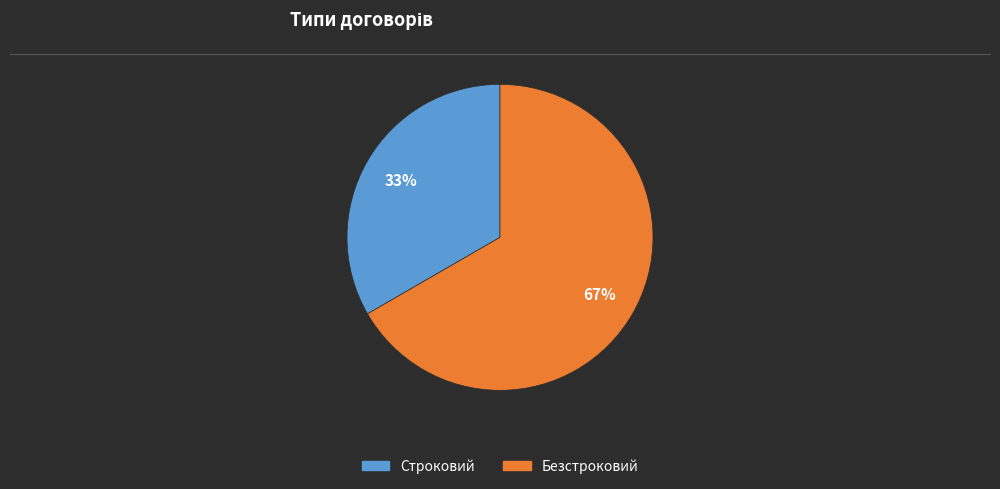

Does Безстроковий account for over 50% of the chart?

Yes